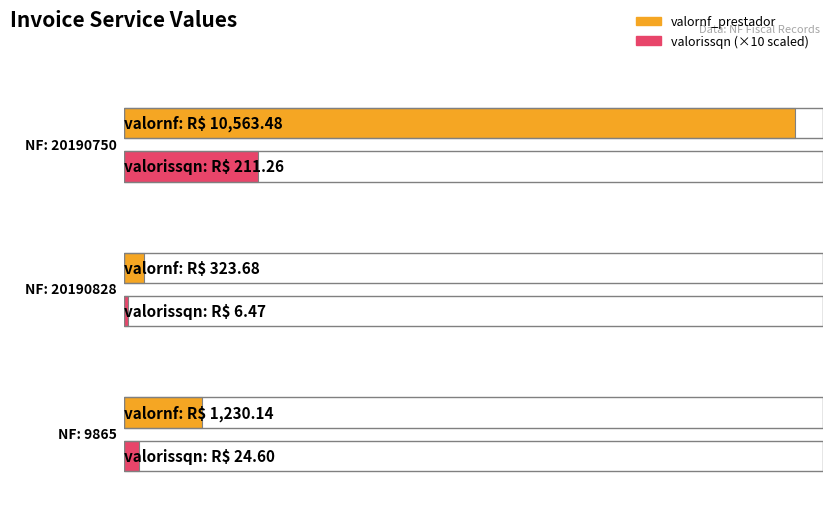

What is the value of the valornf_prestador bar at the 2nd from the left?

323.7